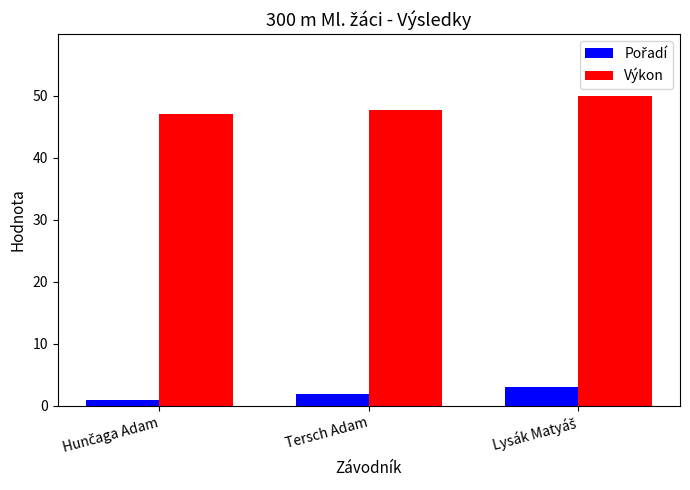

At how many categories does at least one series exceed 17?

3